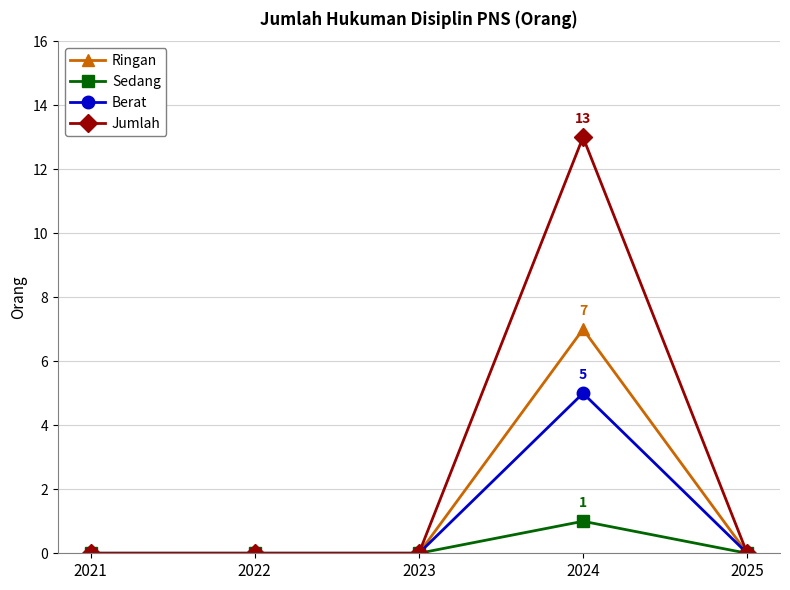

How many lines are shown in the chart?

4